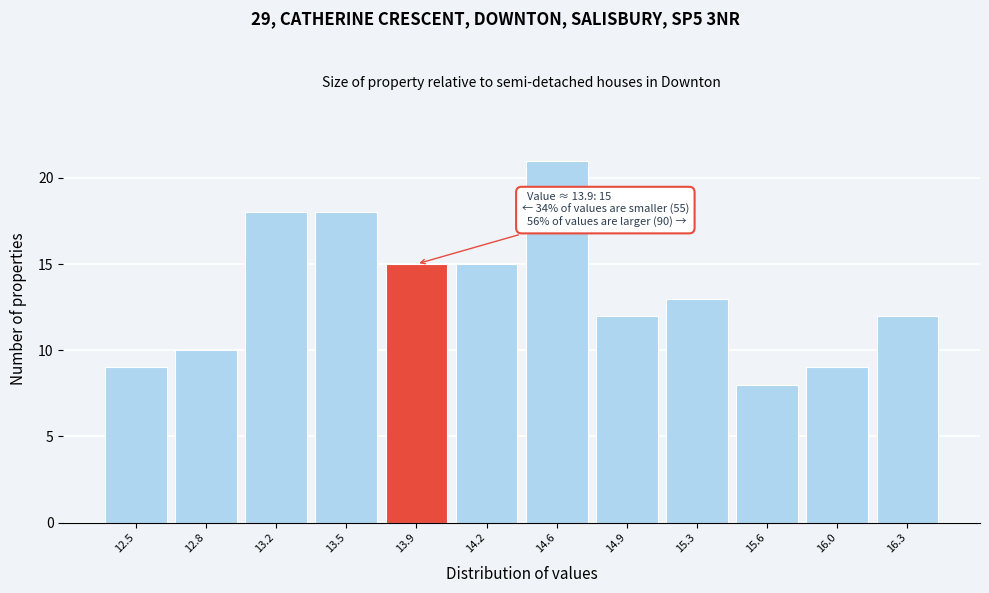

Over which range of the x-axis is the bar tallest?

14.40 to 14.75